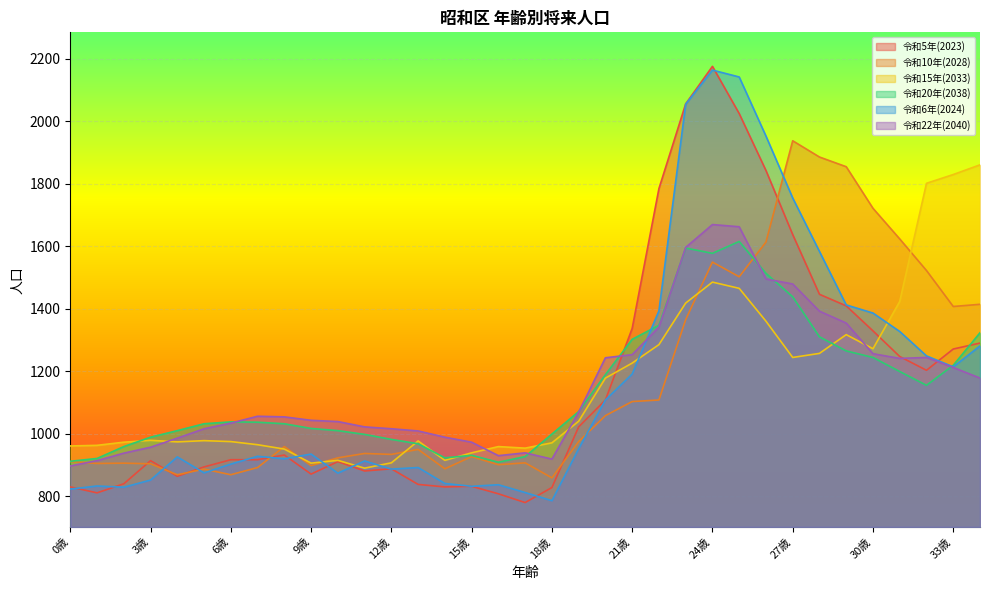

In 令和5年(2023), how many points are higher than both neighbors (excluding endpoints)?

6